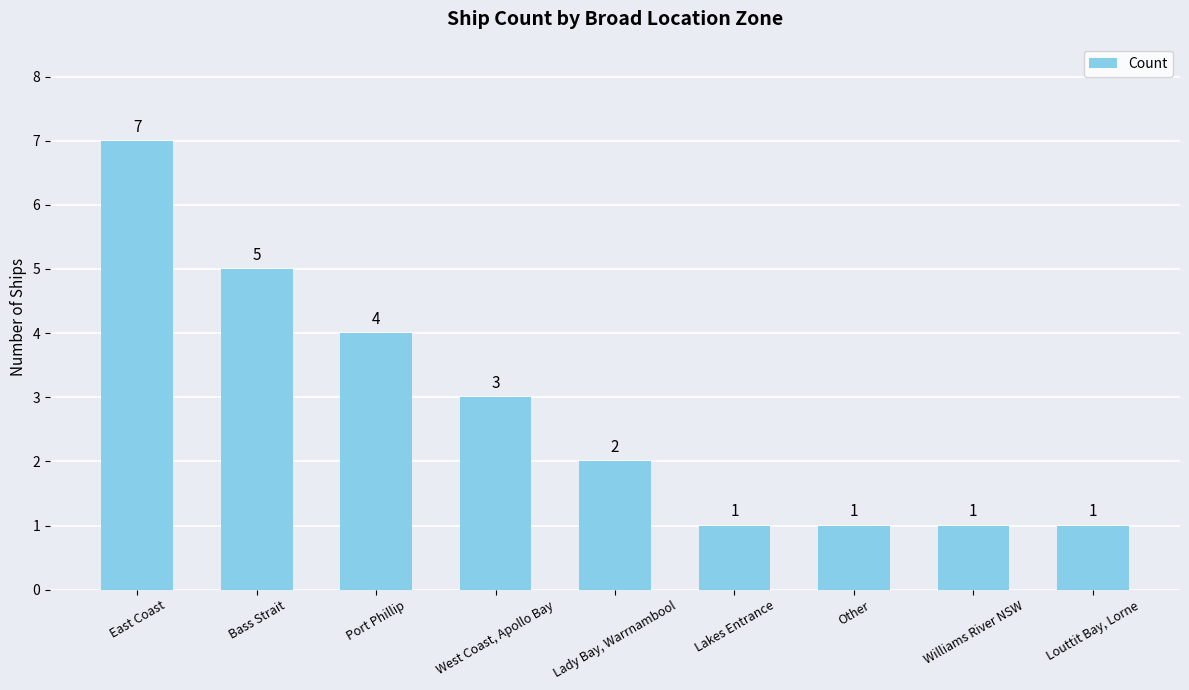

What is the sum of all values?

25